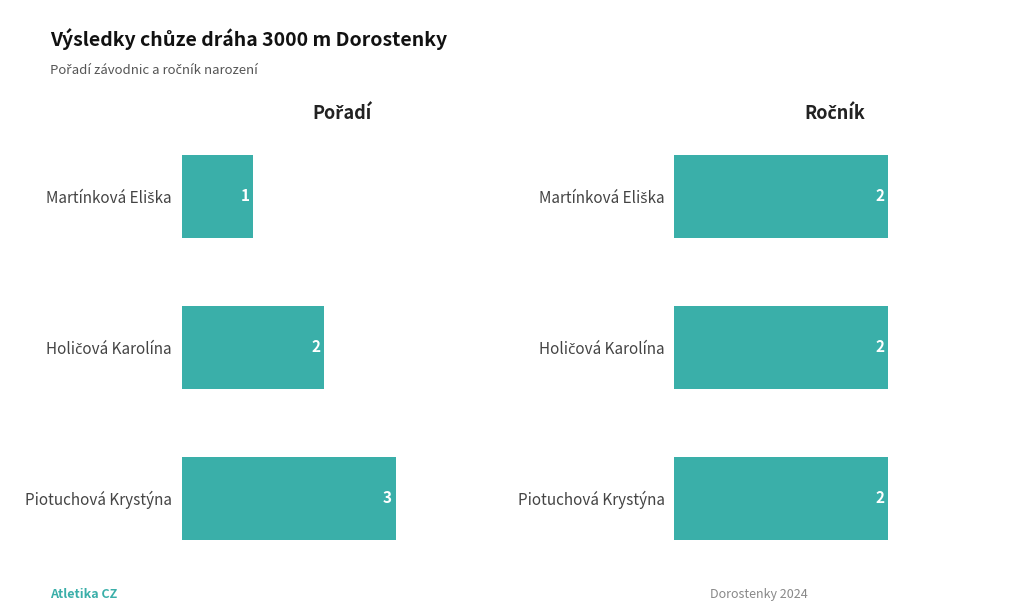

Which series has the largest total across all categories?

Pořadí